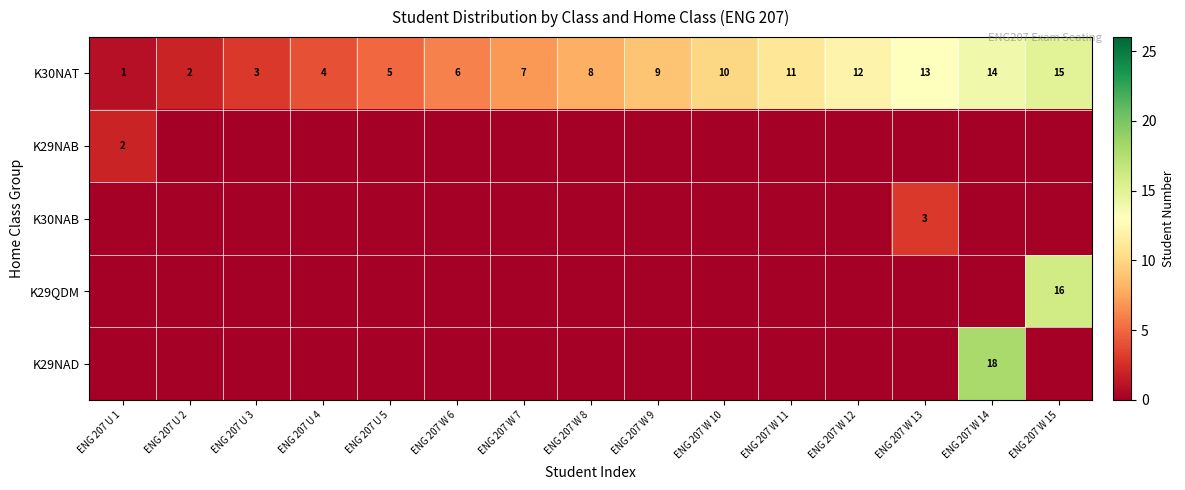

What is the maximum value for K30NAT?

15